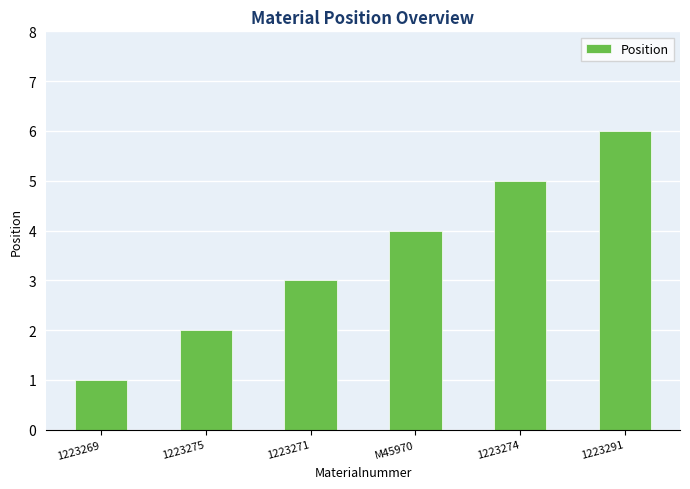

What is the label of the 3rd bar from the right?

M45970